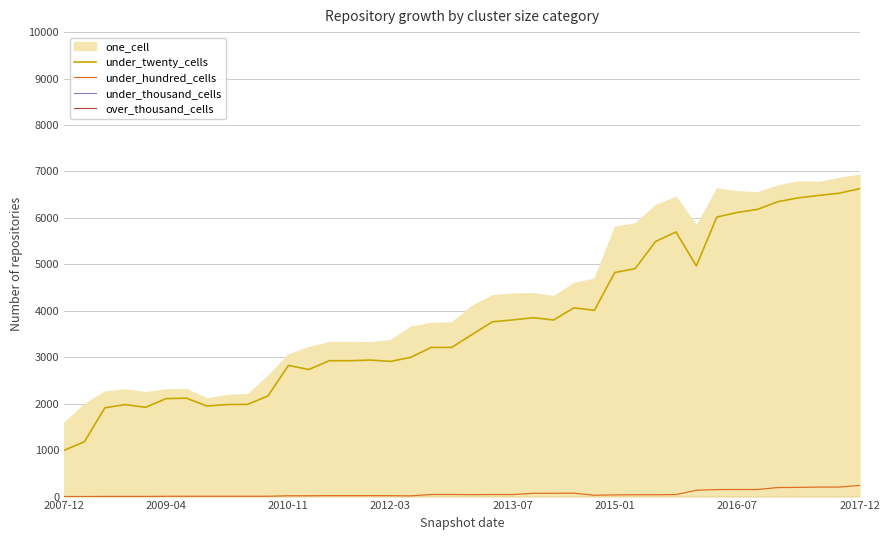

Does the chart display data point markers on the line(s)?

No